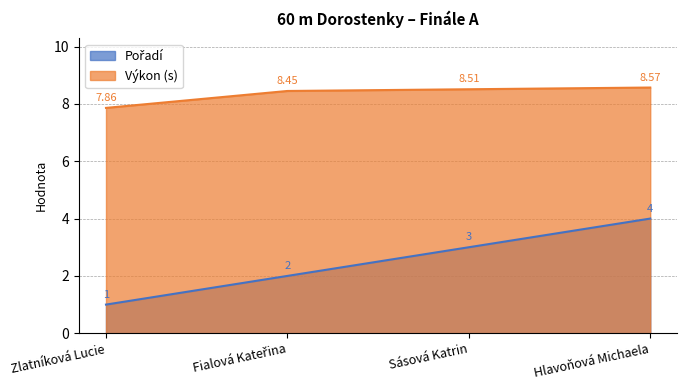

Rank the series by their average value, from lowest to highest.

Pořadí, Výkon